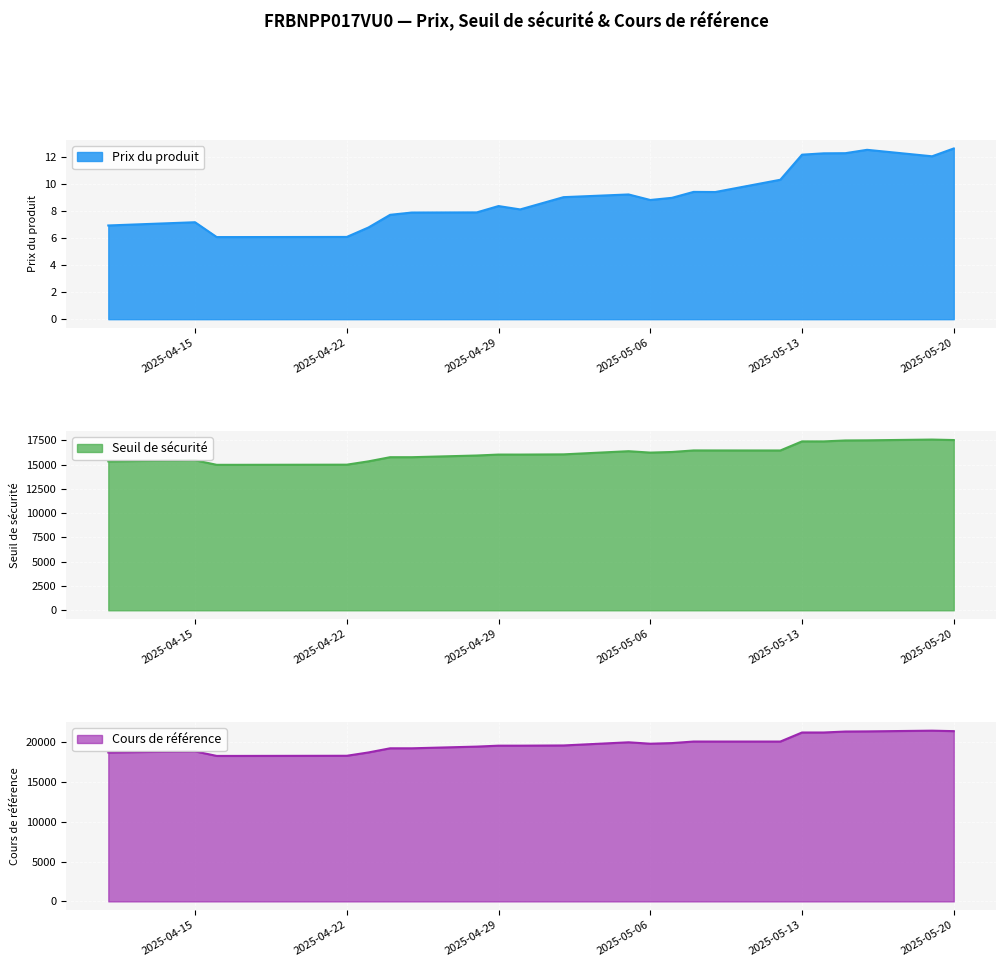

What is the difference between the maximum and minimum values in the Prix du produit series?

6.6